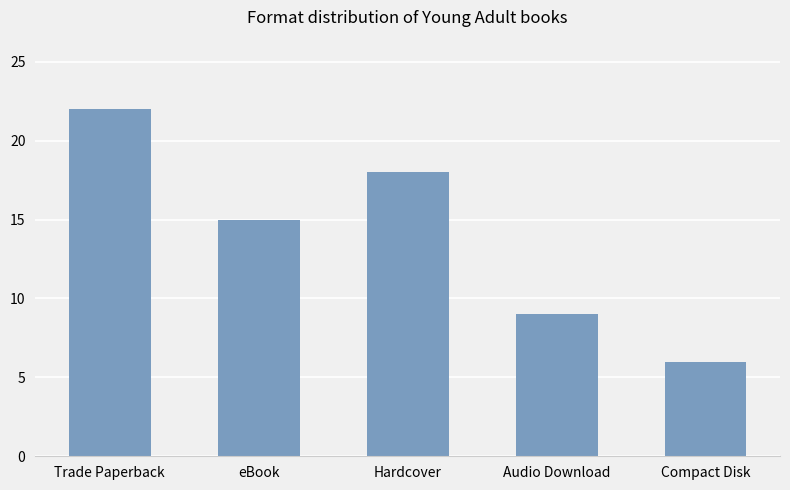

How many values are between 9 and 18?

3